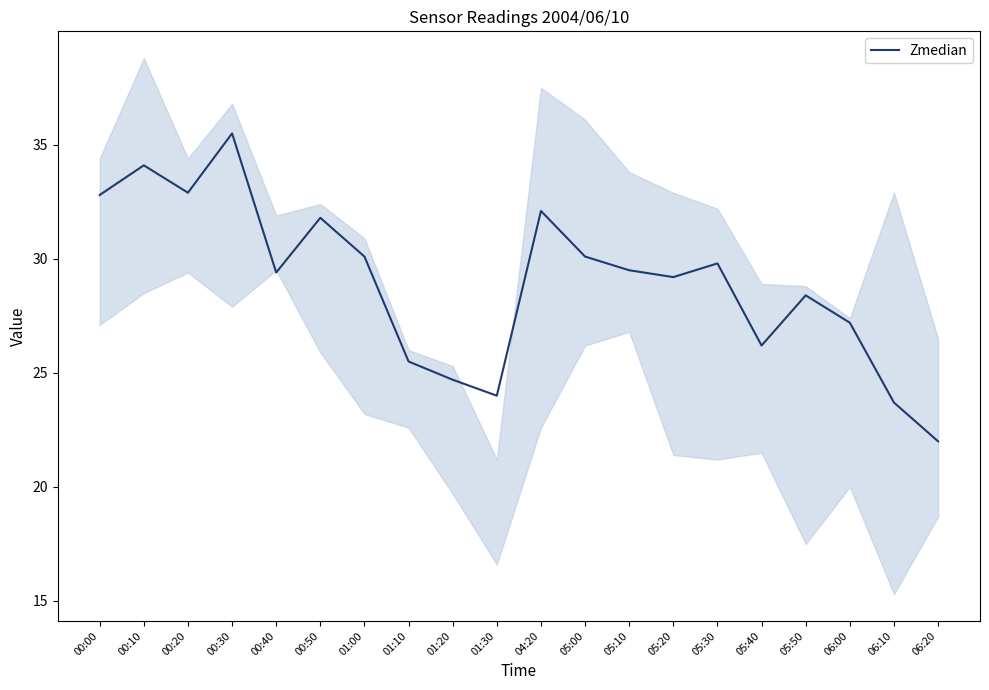

True or false: there are more than 0 points higher than both neighbors.

True